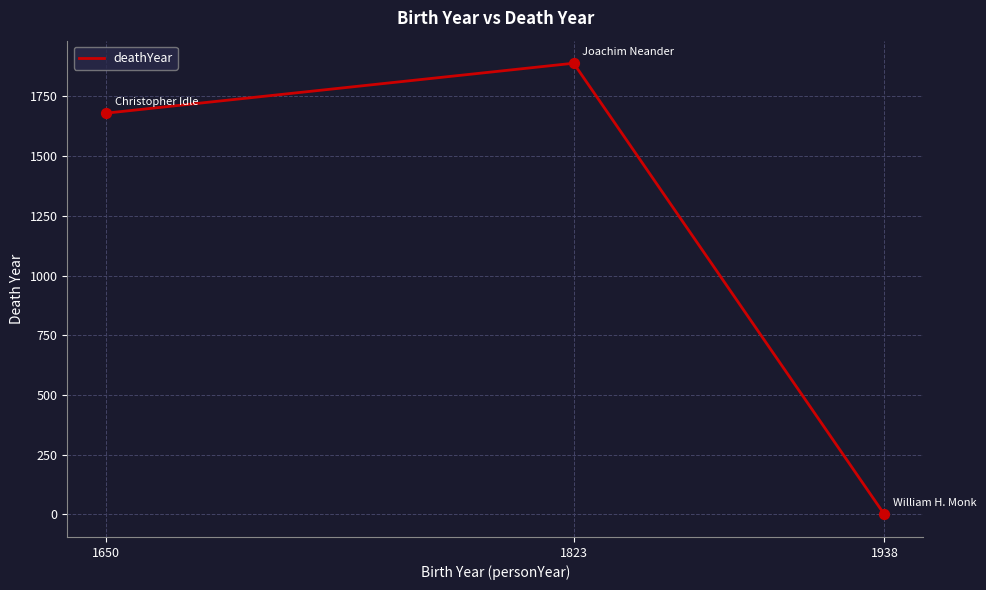

What is the change in value from 1823 to 1938?

-1889